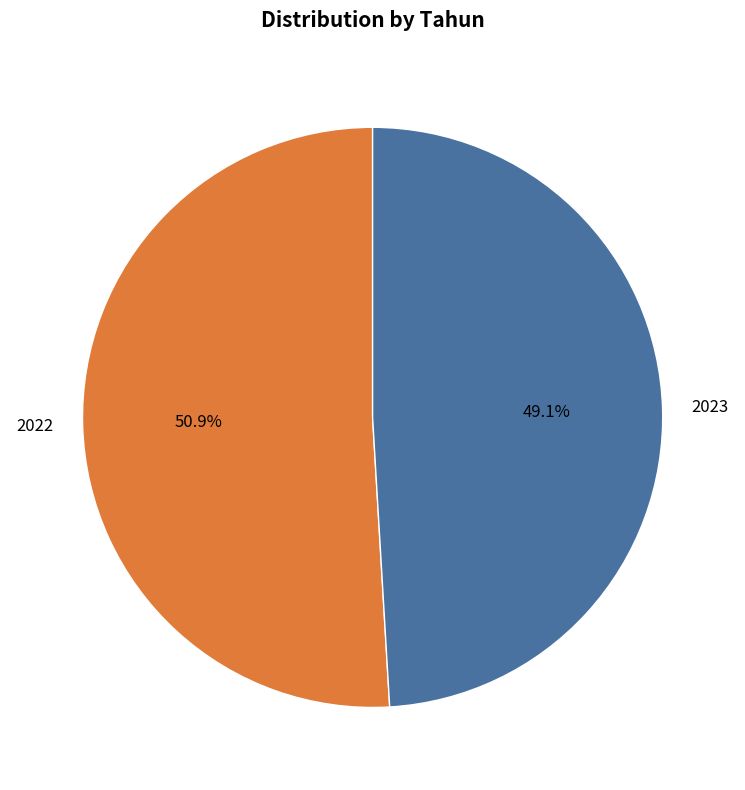

To the nearest percent, what is the difference between the largest and smallest slice percentages?

2%